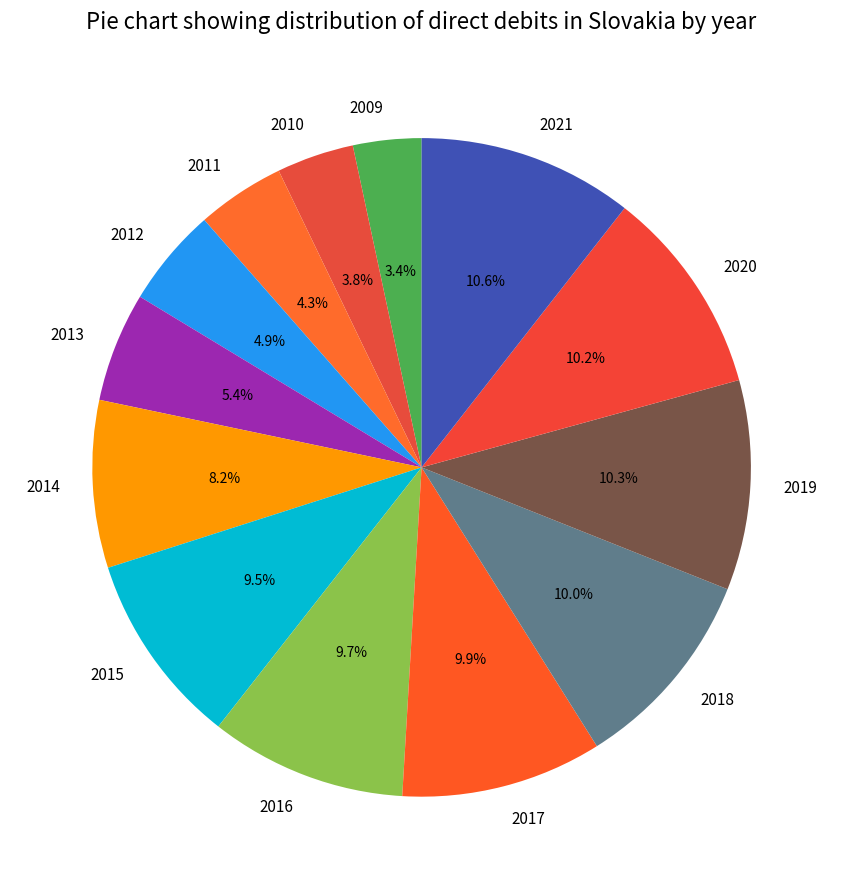

How much of the chart is everything except 2020?

89.8%